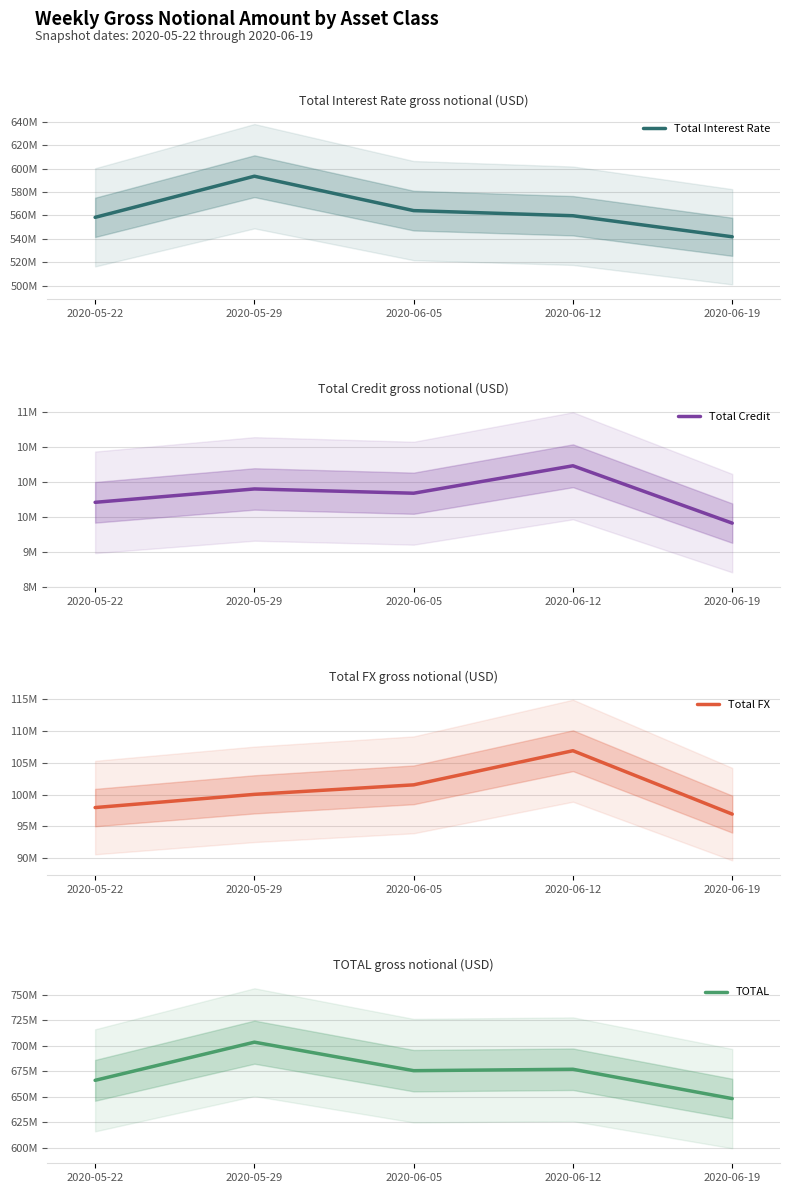

How many values in the Total FX series are below 100035676?

2